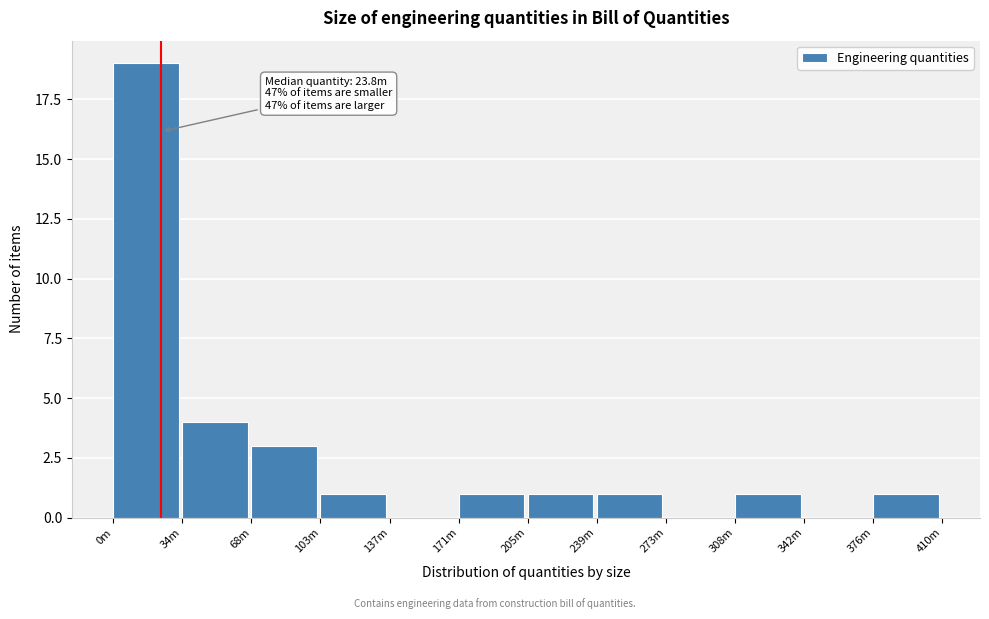

Reading left to right, transcribe all the data shown in this chart.

0m=19	34m=4	68m=3	103m=1	137m=0	171m=1	205m=1	239m=1	273m=0	308m=1	342m=0	376m=1